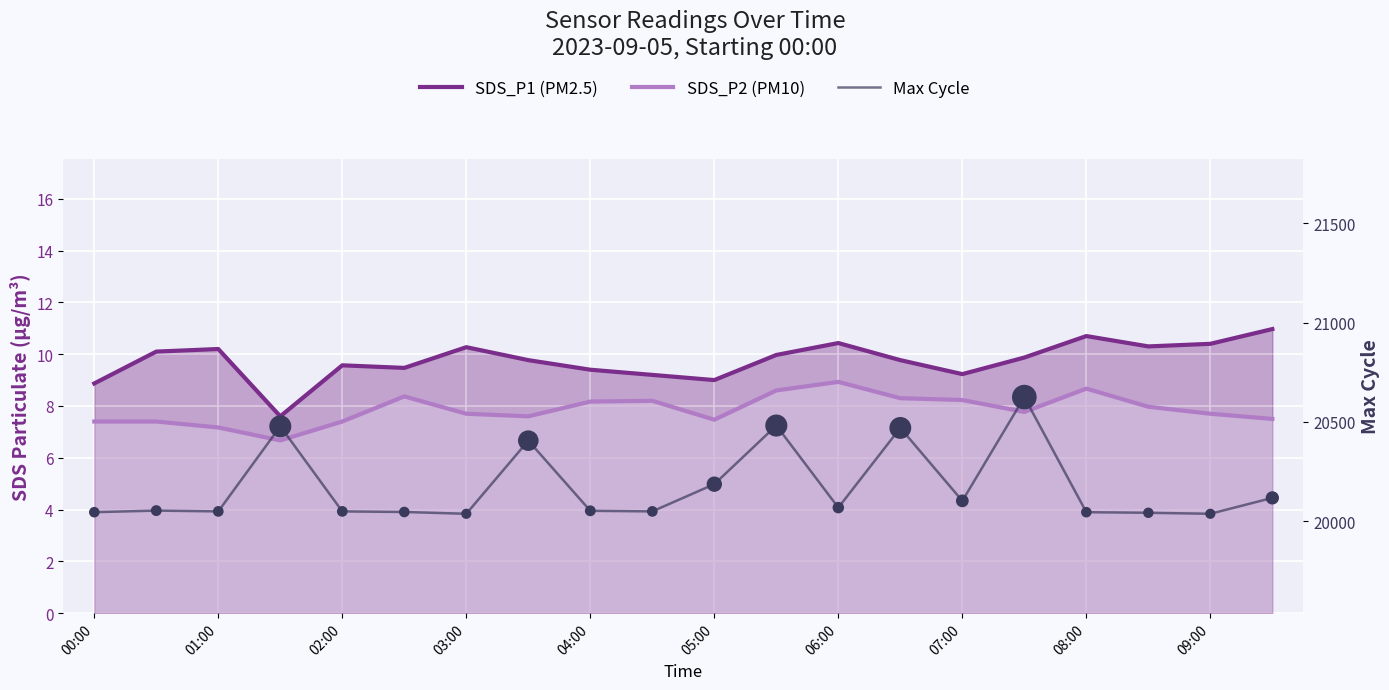

Which series has the largest Y range (max minus min)?

Max Cycle